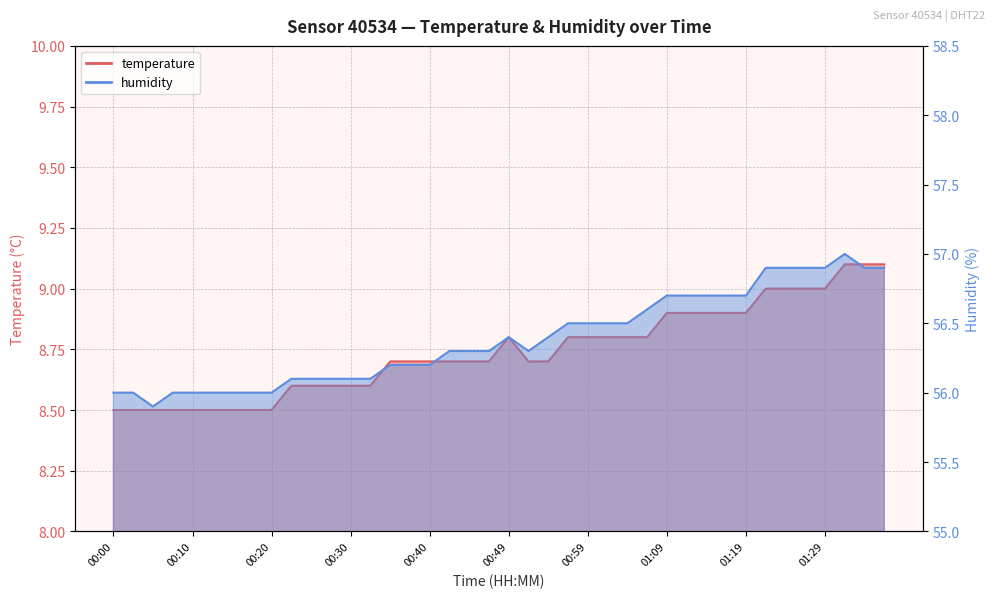

Does the chart display data point markers on the line(s)?

No